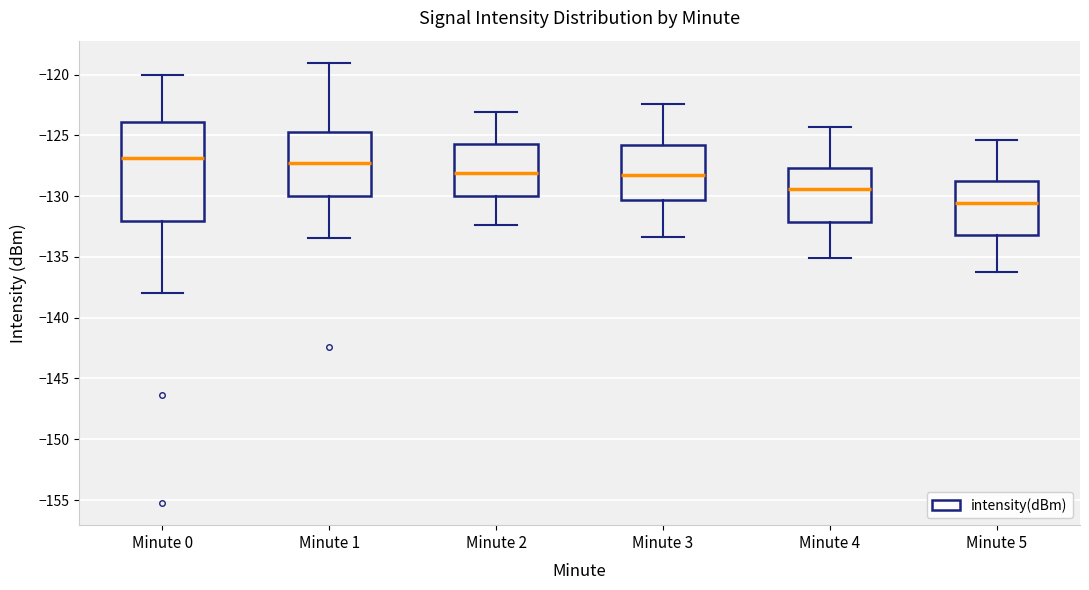

Comparing the boxes themselves (not the whiskers), which one is the tallest?

Minute 0